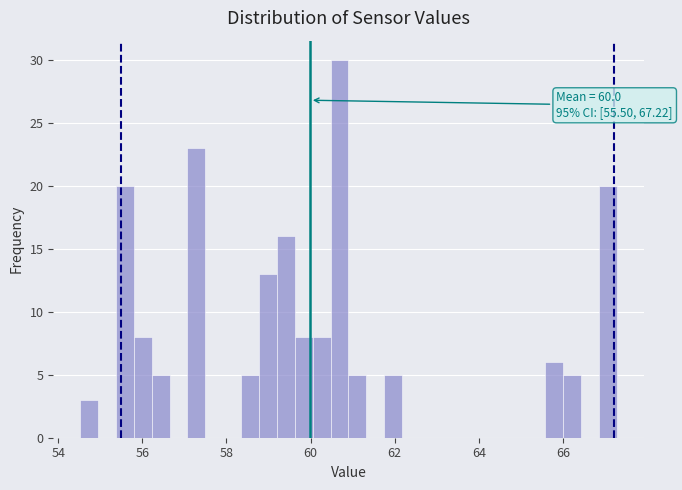

Read against the x-axis, roughly where is the centre of the tallest bar?

60.6